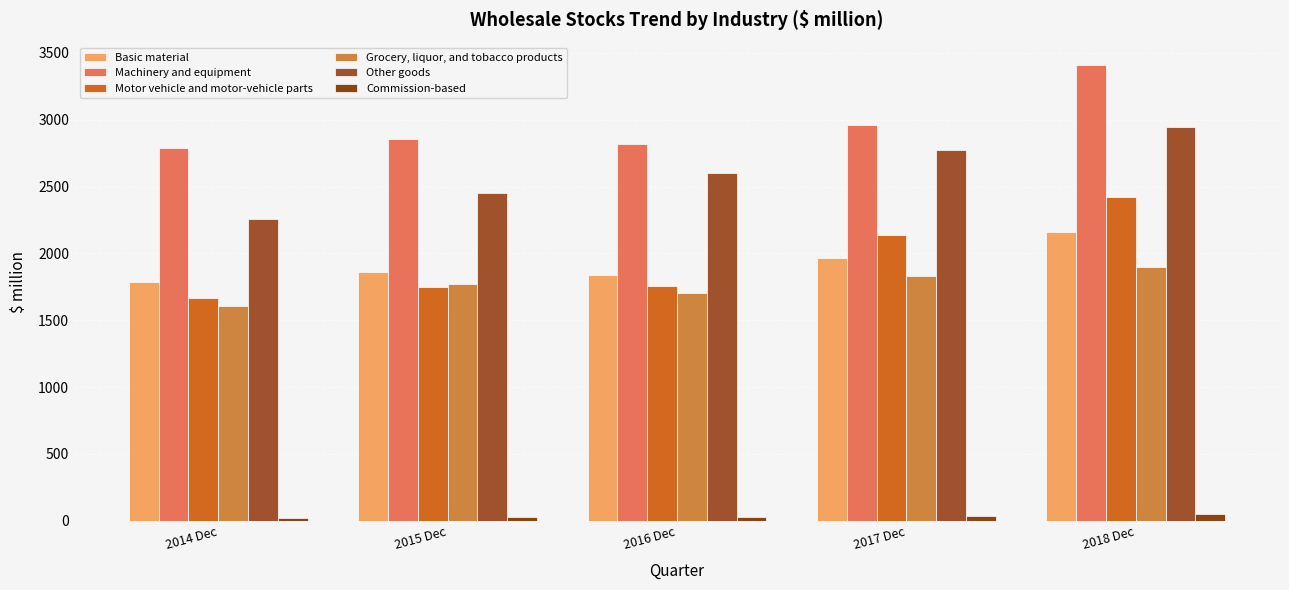

At which label does Machinery and equipment reach its minimum?

2014 Dec